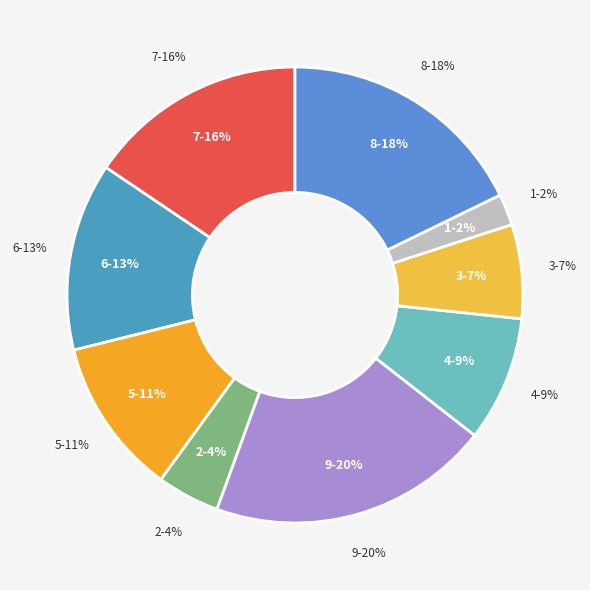

Which has a higher value, 4 or 2?

4